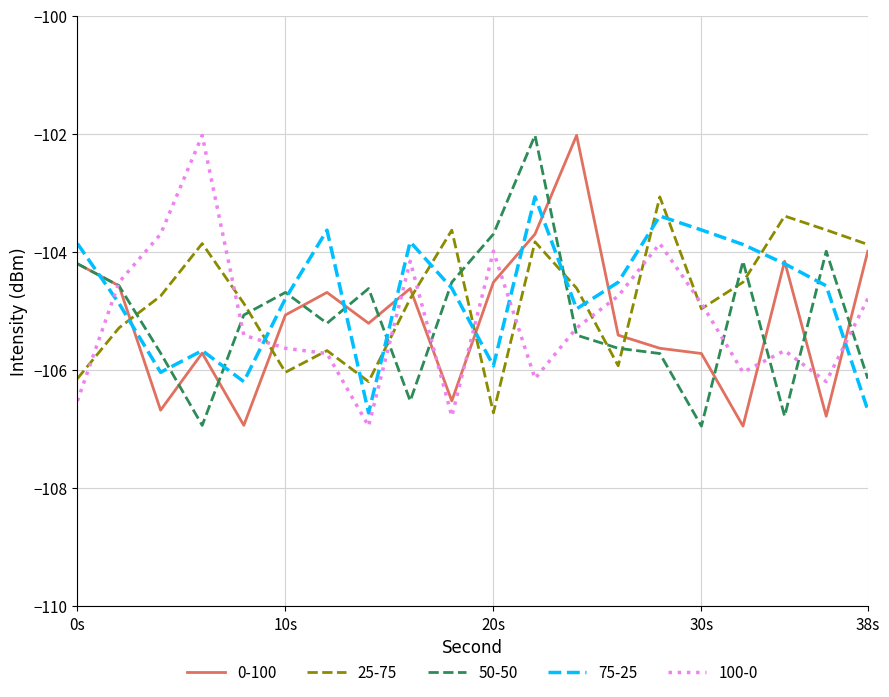

True or false: 25-75 and 50-50 cross at least once.

True